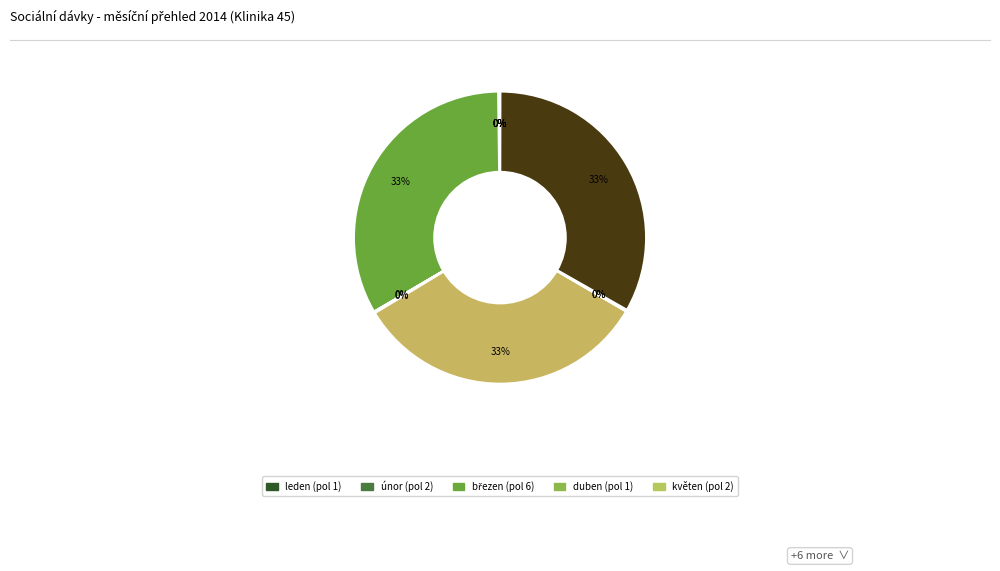

Rank the categories by value from lowest to highest.

leden, duben, červenec, listopad, říjen, květen, srpen, únor, červen, září, březen